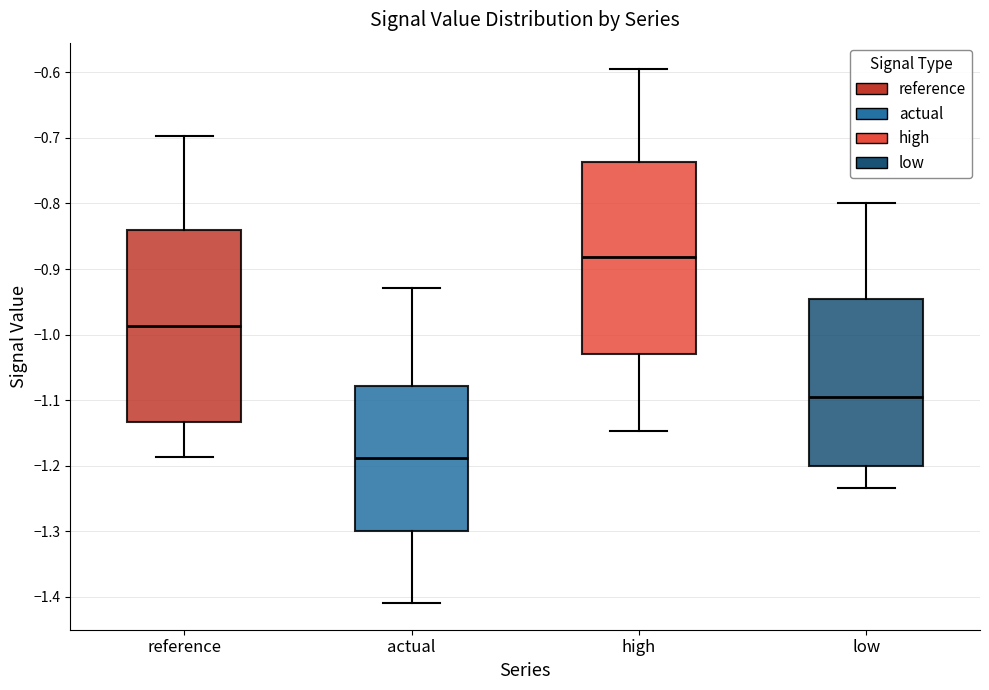

Reading left to right, transcribe this box plot: for each box, give where its median line is, the range the box spans, and where its two whiskers end, as read against the y-axis. The values are not printed on the chart, so give them approximately, as read against the axis.

reference: median -0.99, box -1.13 to -0.84, whiskers -1.19 to -0.70
actual: median -1.19, box -1.30 to -1.08, whiskers -1.41 to -0.93
high: median -0.88, box -1.03 to -0.74, whiskers -1.15 to -0.60
low: median -1.09, box -1.20 to -0.95, whiskers -1.23 to -0.80